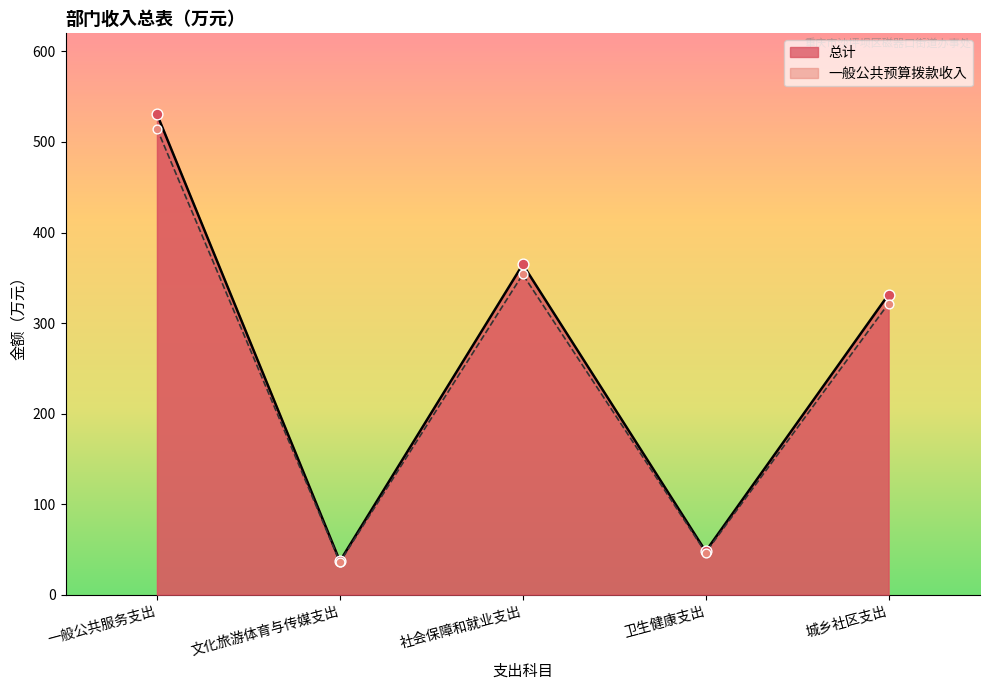

Is the value of 一般公共预算拨款收入 at 社会保障和就业支出 greater than the value of 总计 at 卫生健康支出?

Yes